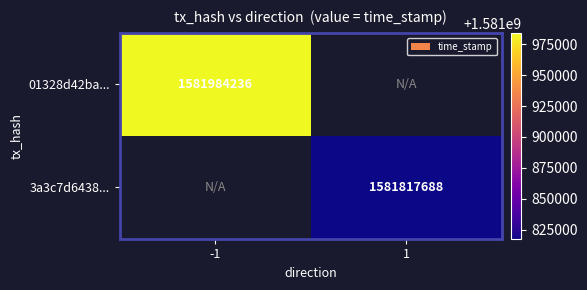

Between -1 and 1, which is larger?

-1